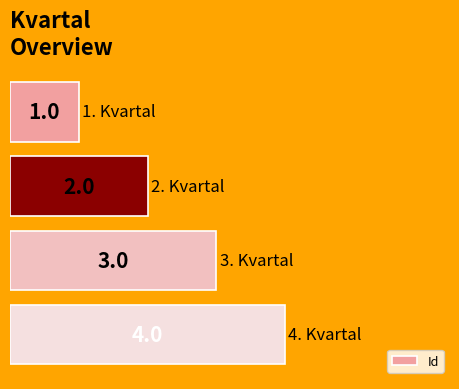

What is the sum of all values?

10